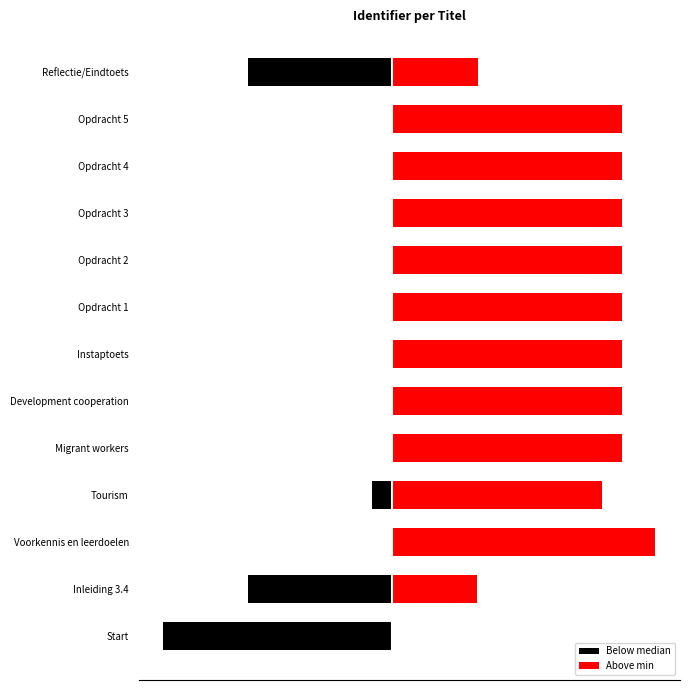

Are the bars horizontal?

Yes